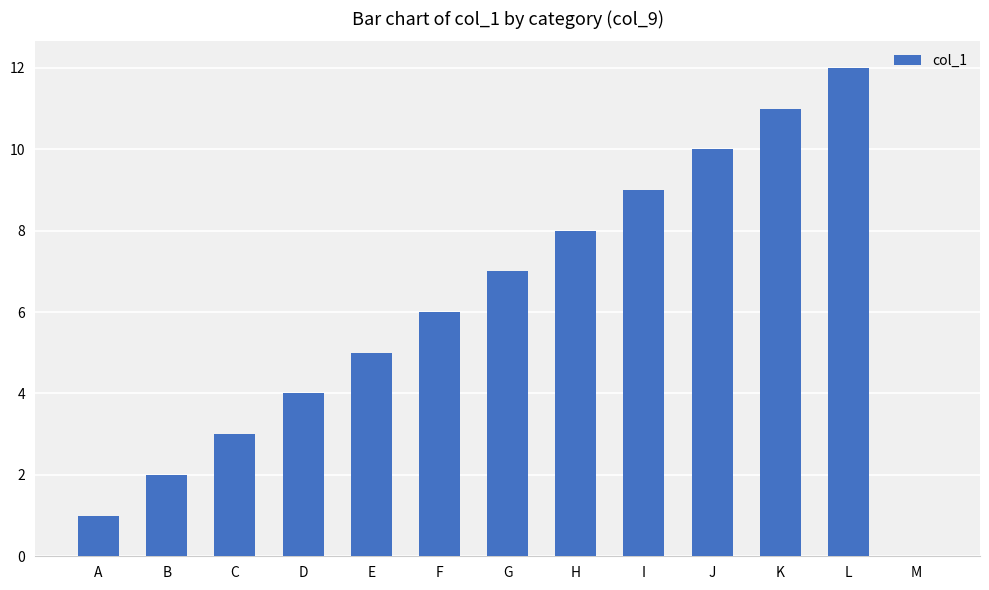

Is it true that the value at J is 16?

False